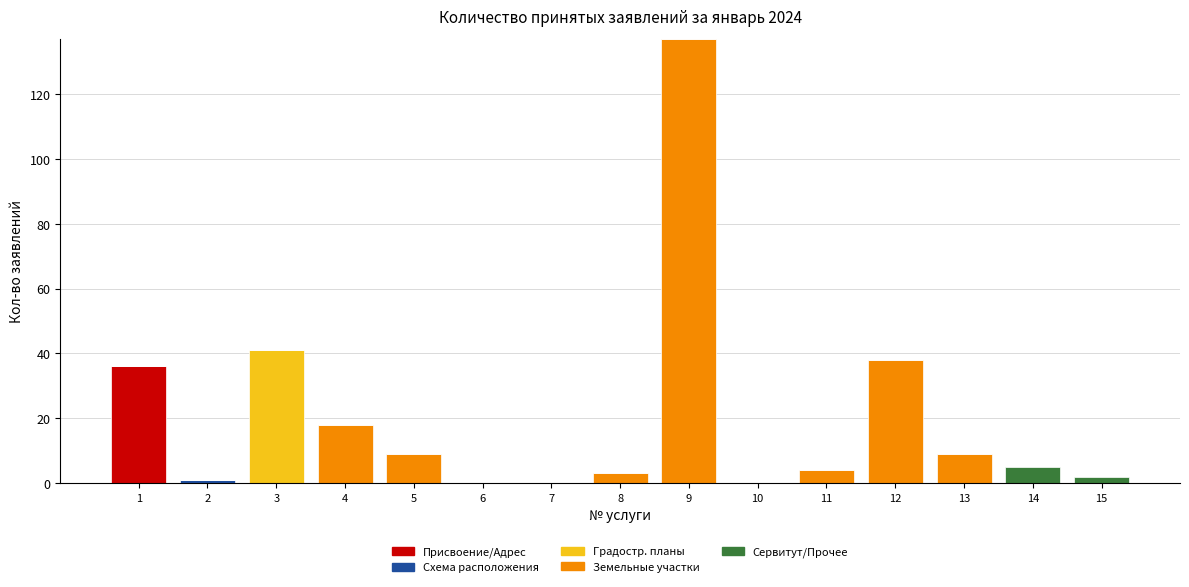

At which category is the sum across all series the highest?

9